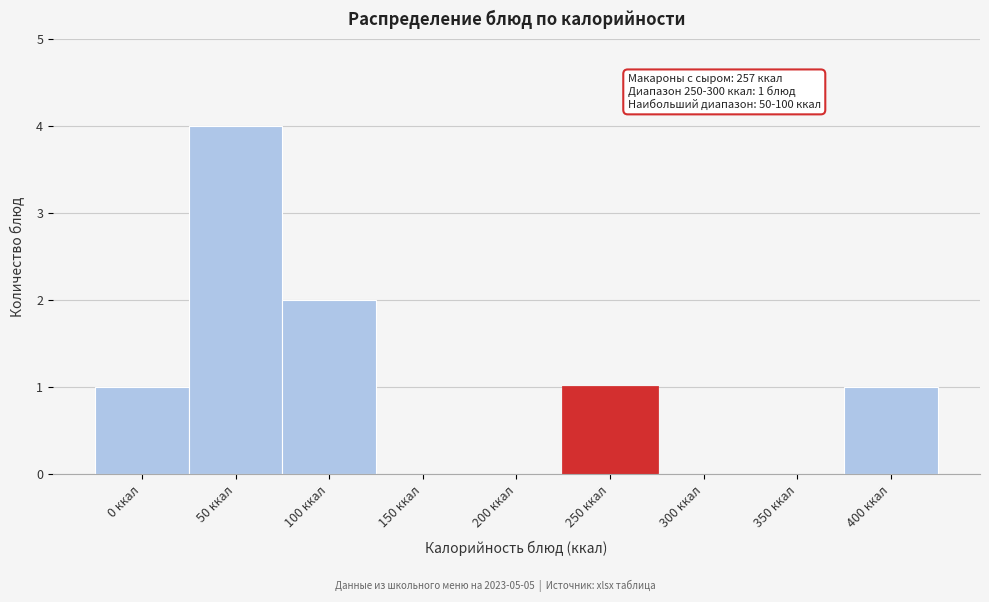

Reading left to right, transcribe all the data shown in this chart.

0 ккал=1	50 ккал=4	100 ккал=2	150 ккал=0	200 ккал=0	250 ккал=1	300 ккал=0	350 ккал=0	400 ккал=1